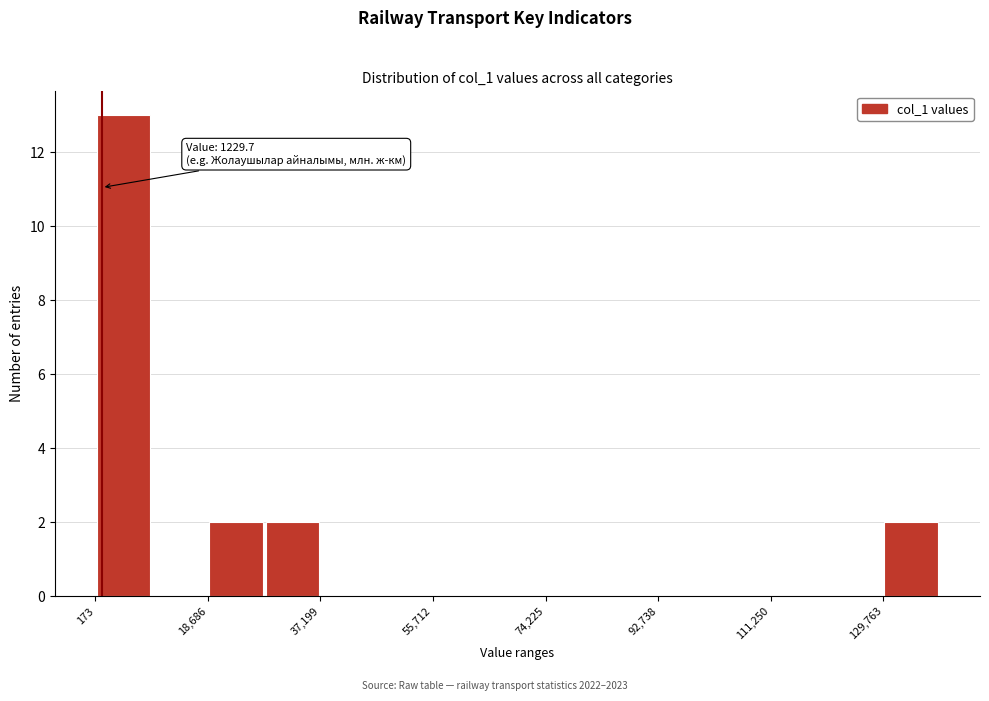

Over which range of the x-axis is the bar tallest?

0 to 10000